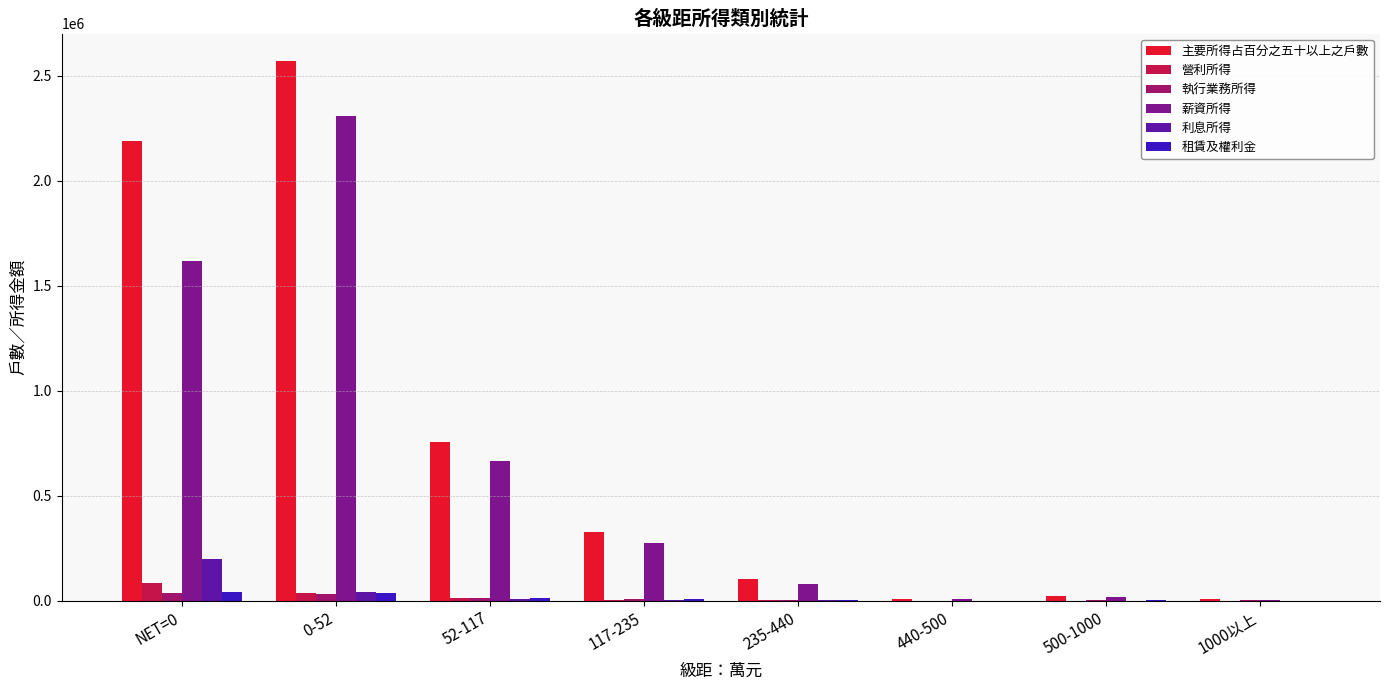

Are the bars horizontal?

No